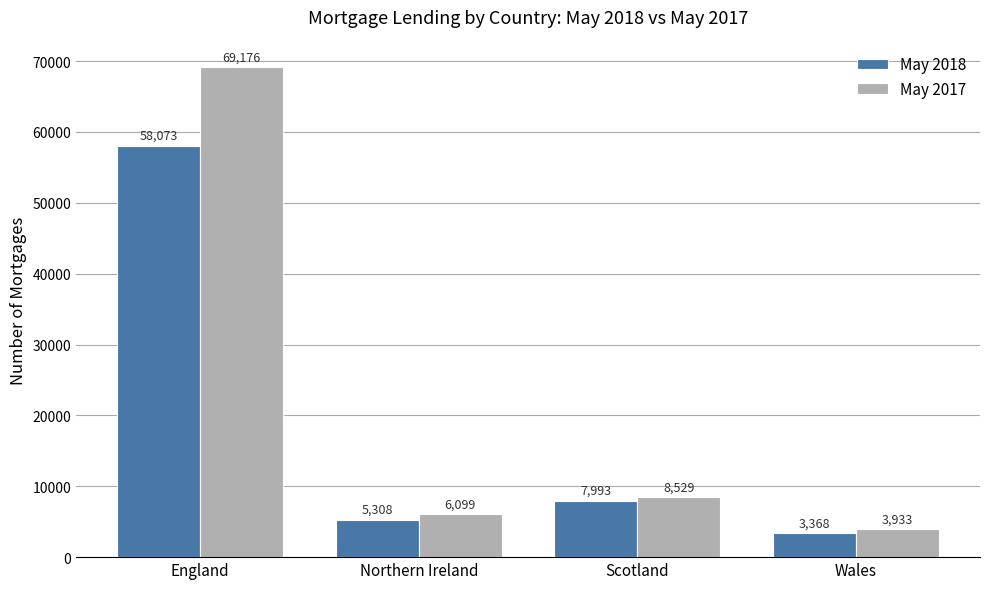

The May 2017 series shows 9100 at Northern Ireland. True or false?

False